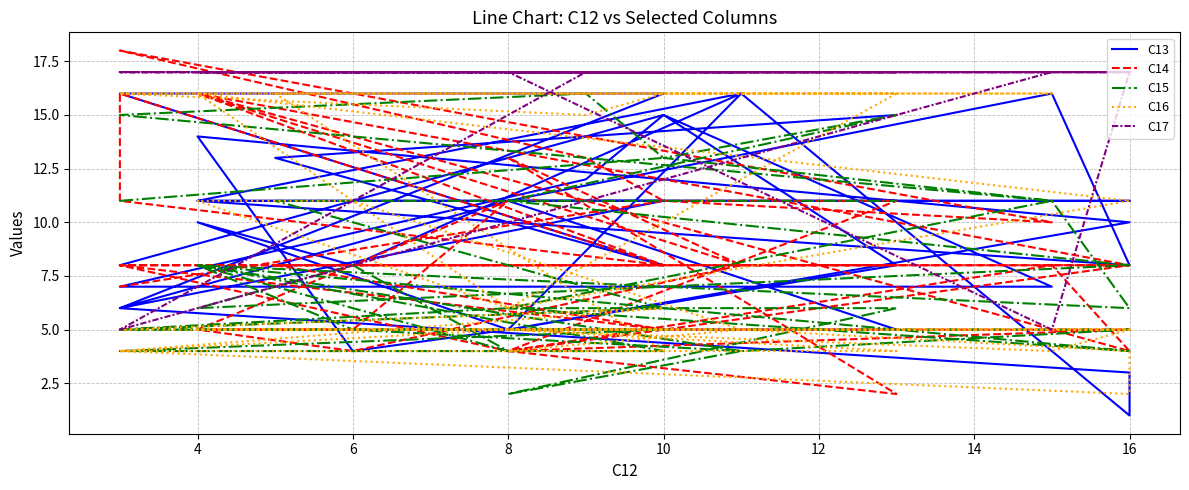

What is the approximate value of C15 at 14?

15